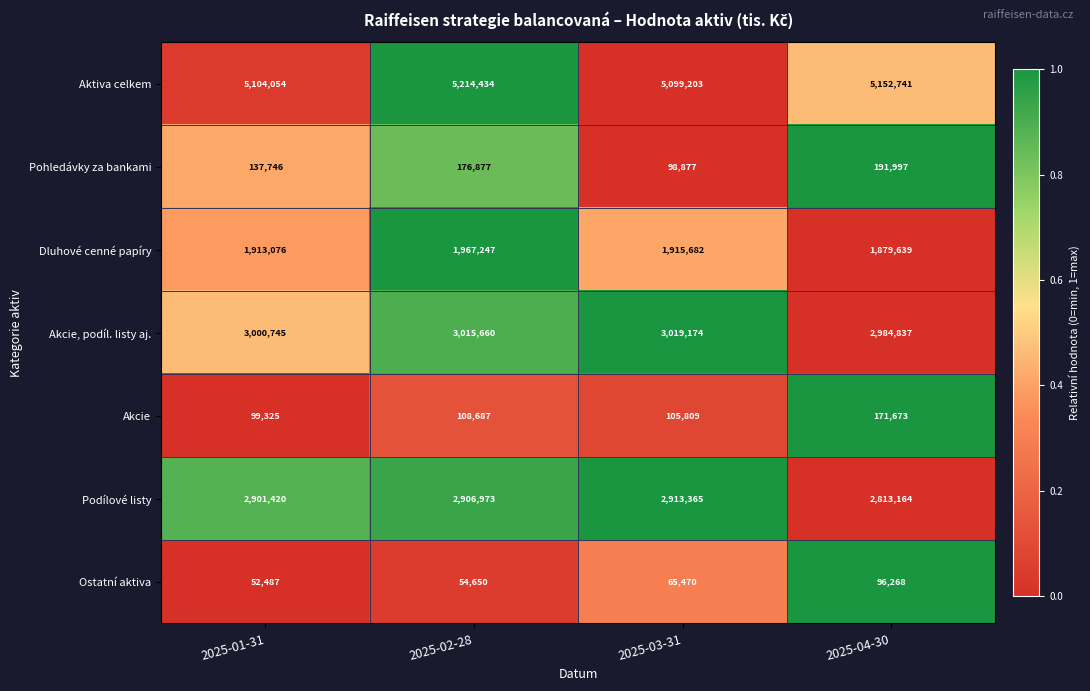

How many distinct data groups are displayed?

7